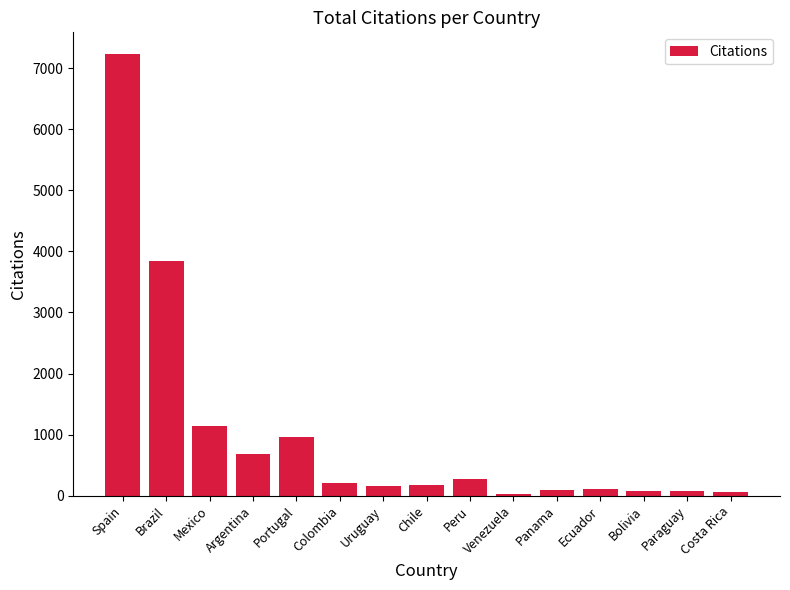

Between Peru and Chile, which is larger?

Peru